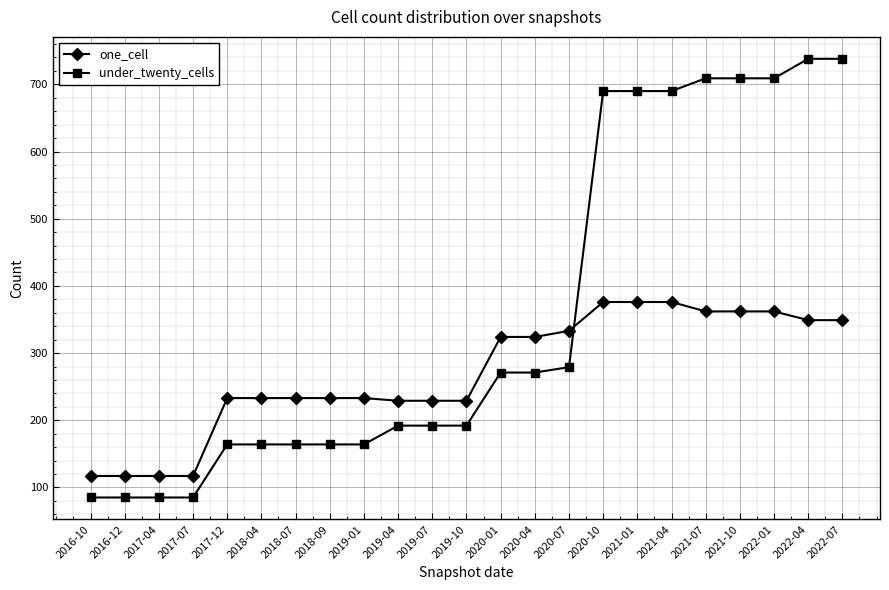

Between which two adjacent categories do under_twenty_cells and one_cell first intersect?

2020-07 and 2020-10